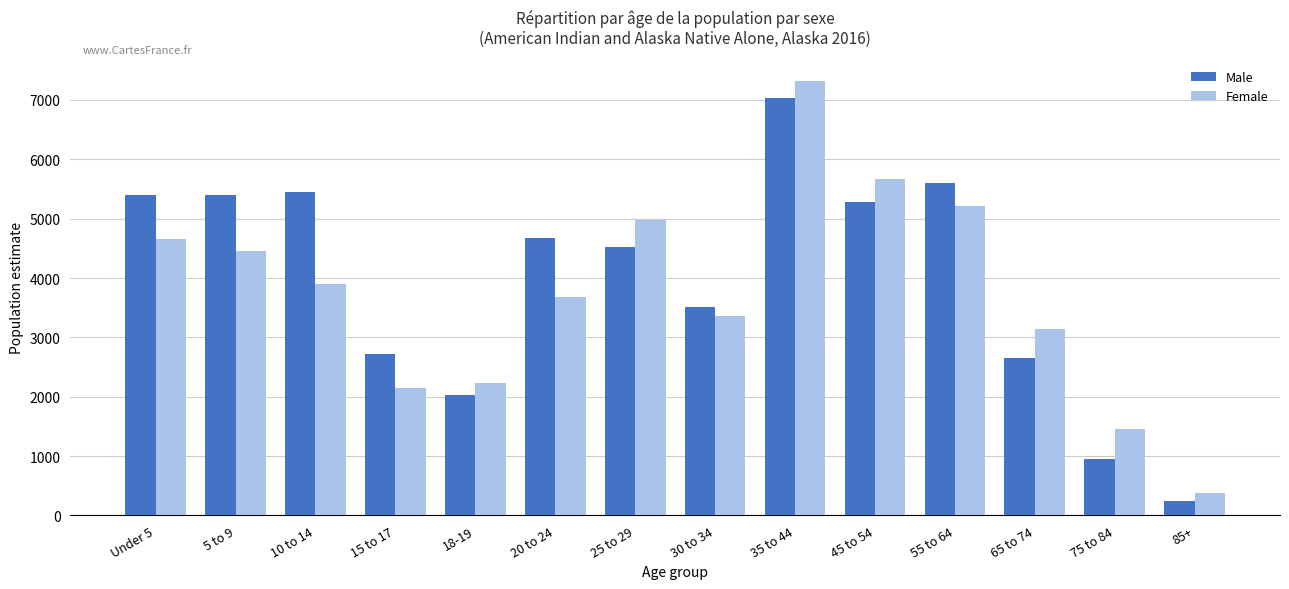

The Female series shows 1324 at 10 to 14. True or false?

False